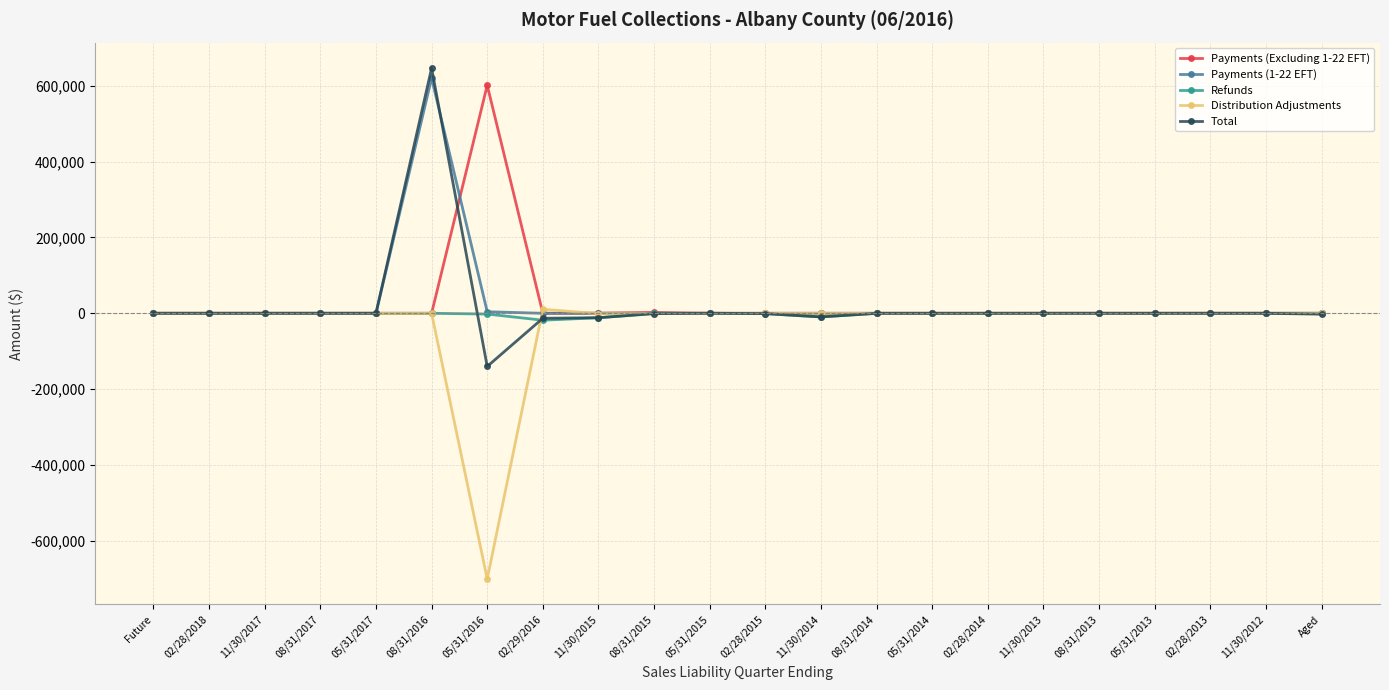

True or false: Total has more than 0 points higher than both neighbors.

True